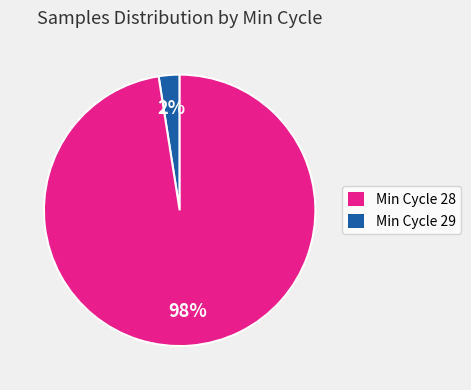

Rank the categories by value from lowest to highest.

Min Cycle 28, Min Cycle 29